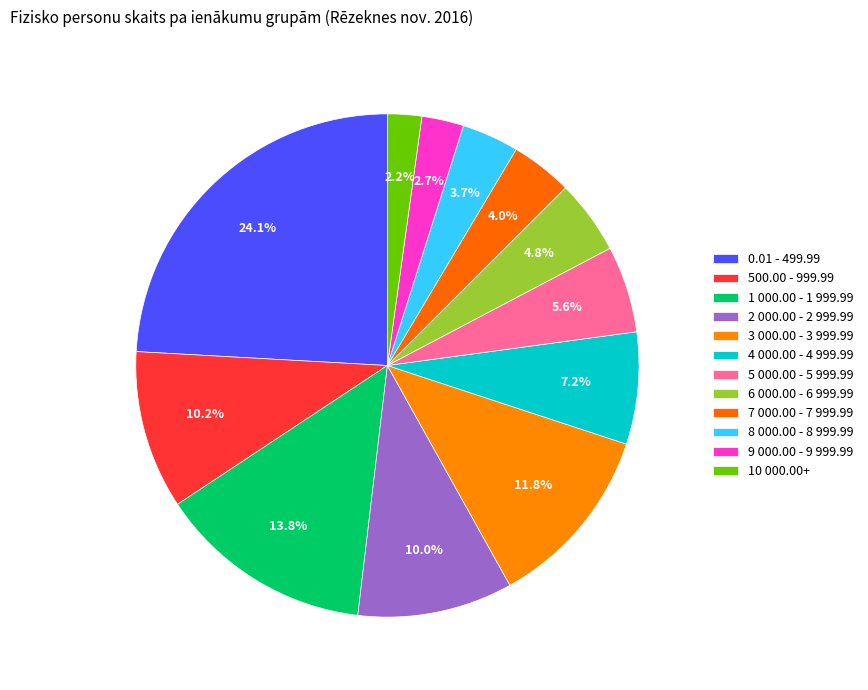

What percentage is NOT represented by 0.01 - 499.99?

75.9%